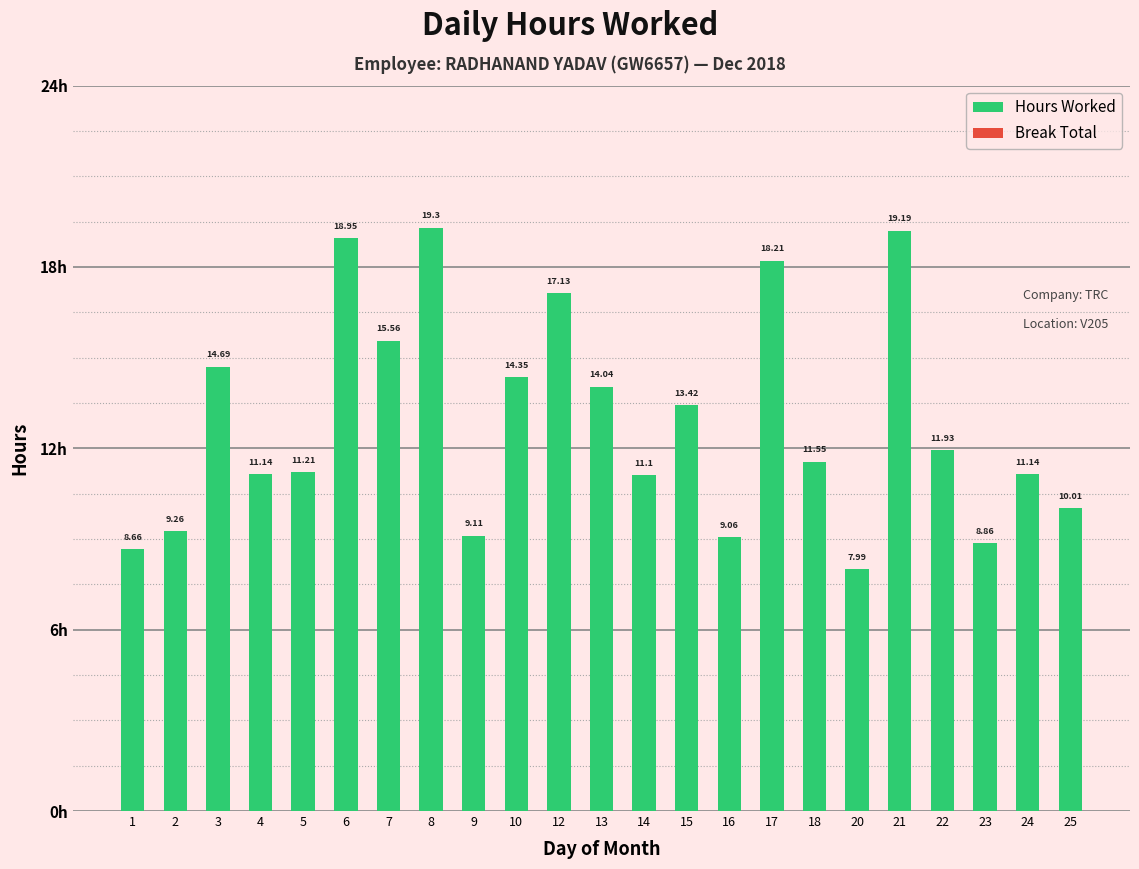

Between 3 and 23, which is larger?

3